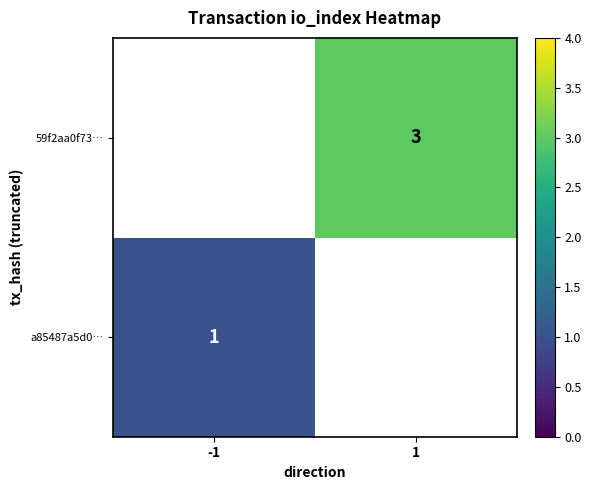

Is it true that a85487a5d0… equals 1 at -1?

True